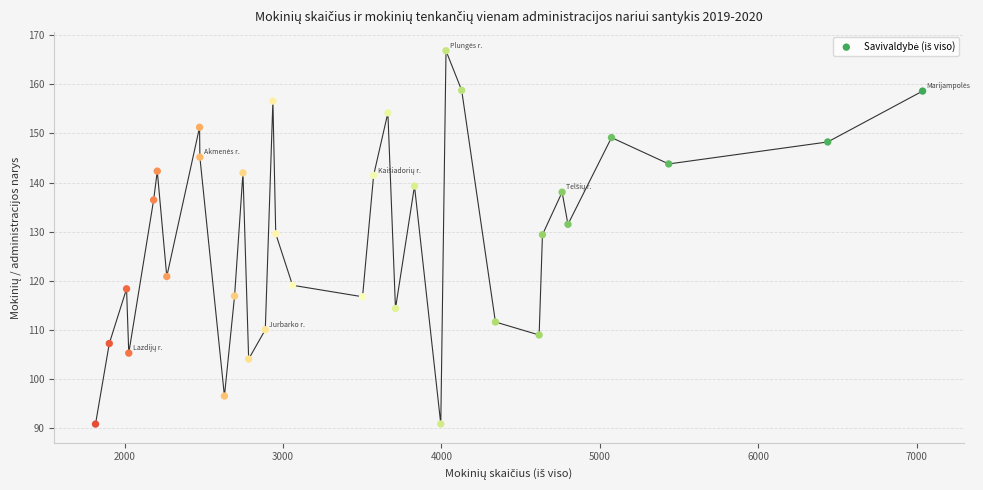

What is the range of Y values (max minus min)?

76.0